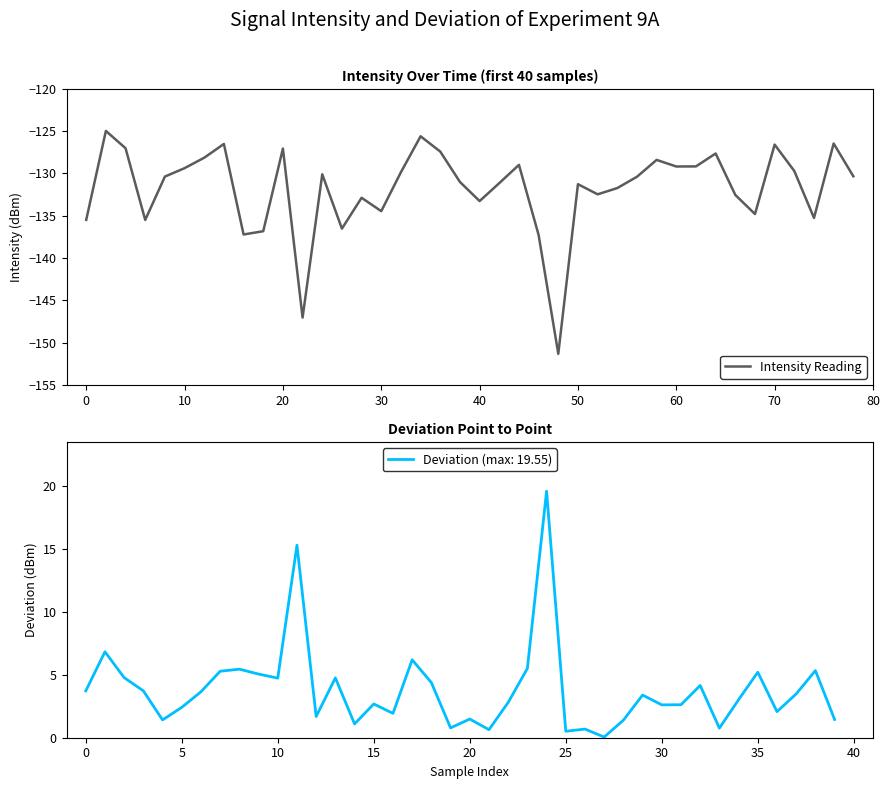

Is this an area chart (filled region under the line)?

No